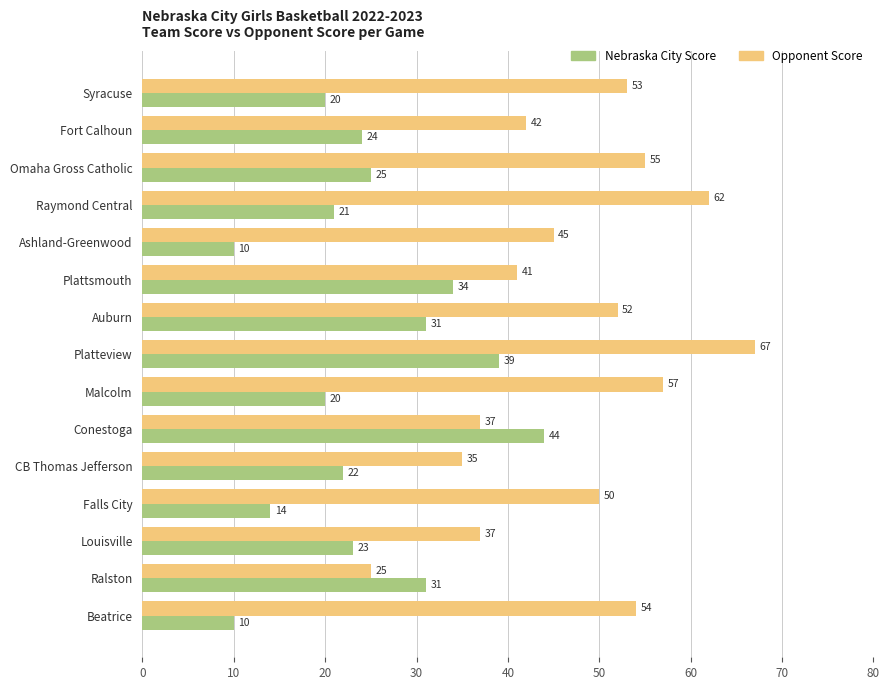

What are all the series names shown in the legend?

Nebraska City Score, Opponent Score